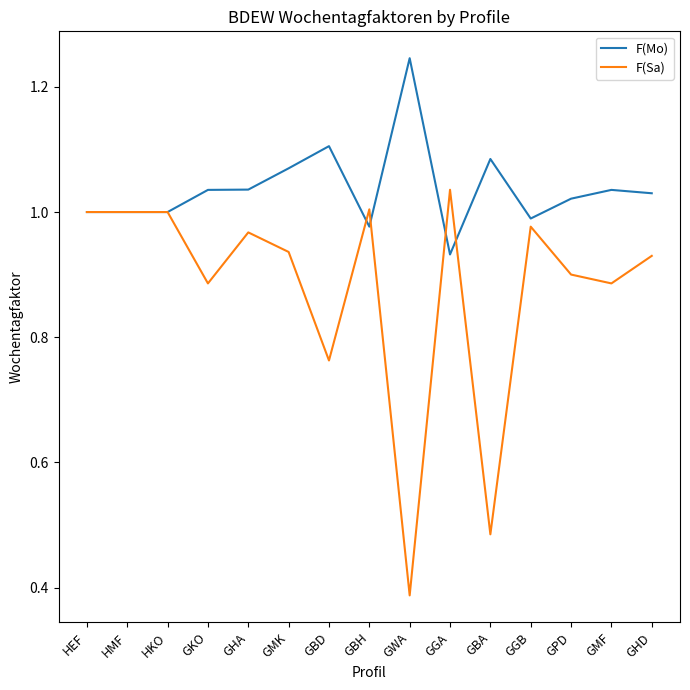

Is it true that F(Sa) equals 0.3 at GMF?

False